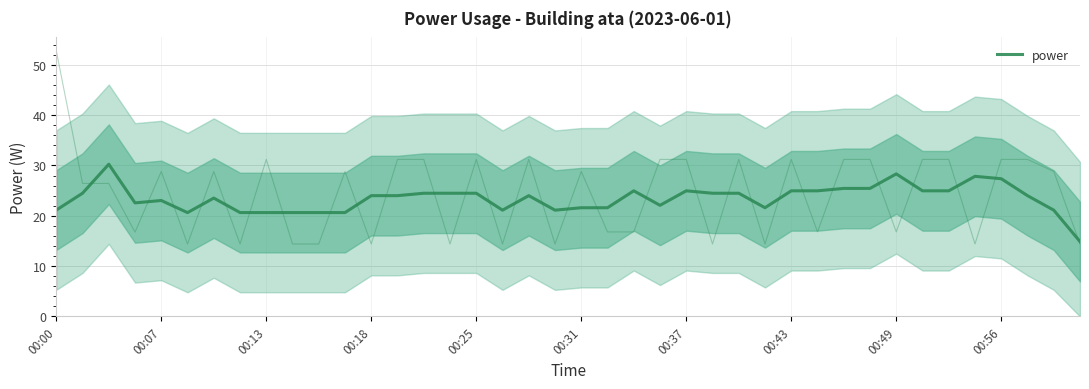

How many values exceed 24?

19